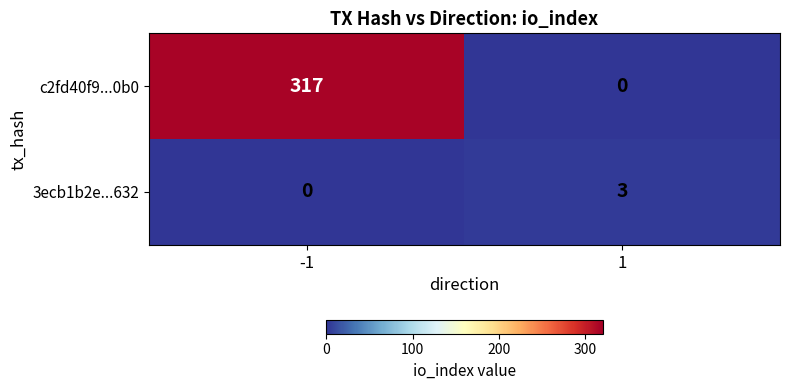

What is the greatest value displayed?

317